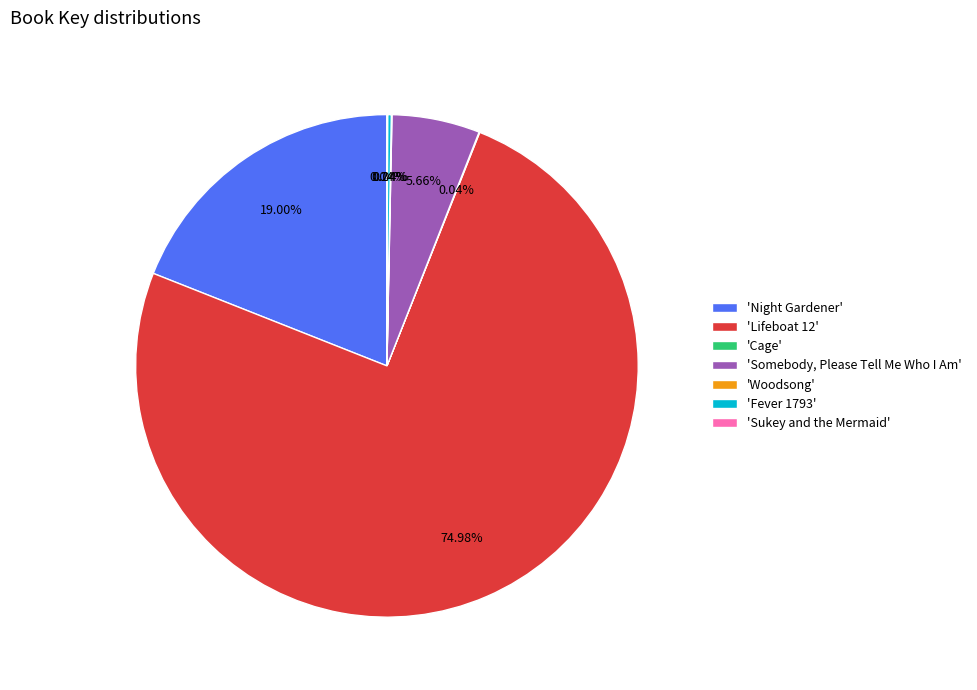

Does any single category account for the majority?

Yes